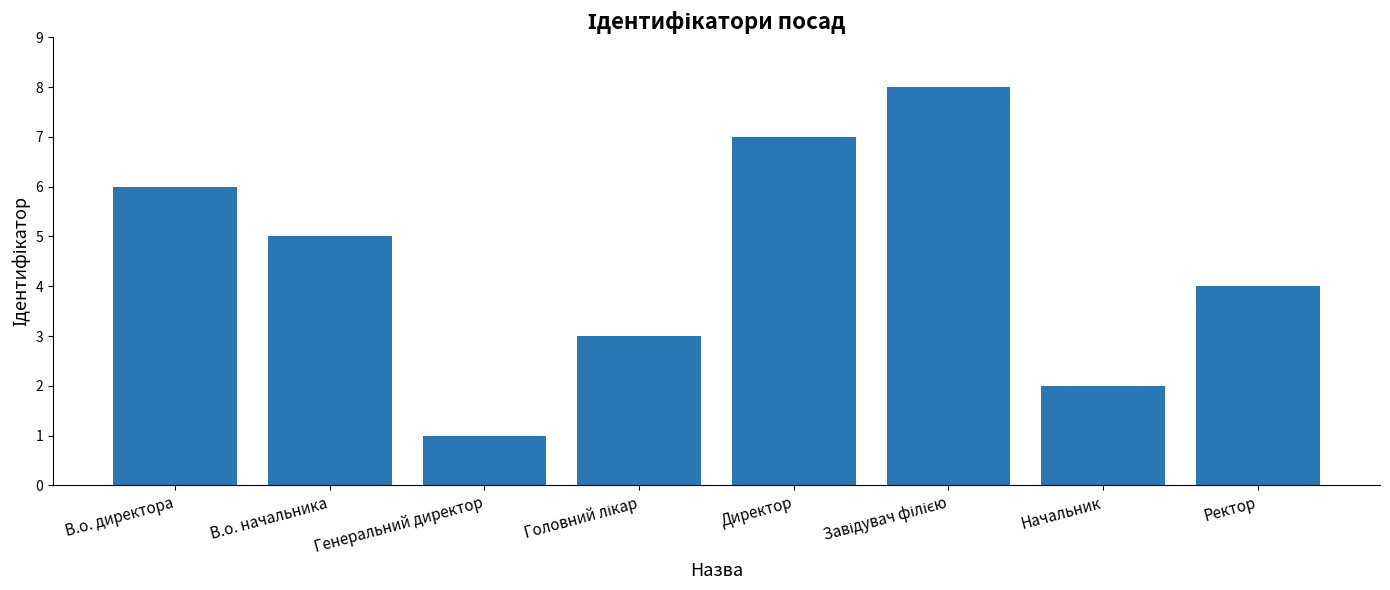

Which has a higher value, Генеральний директор or Начальник?

Начальник